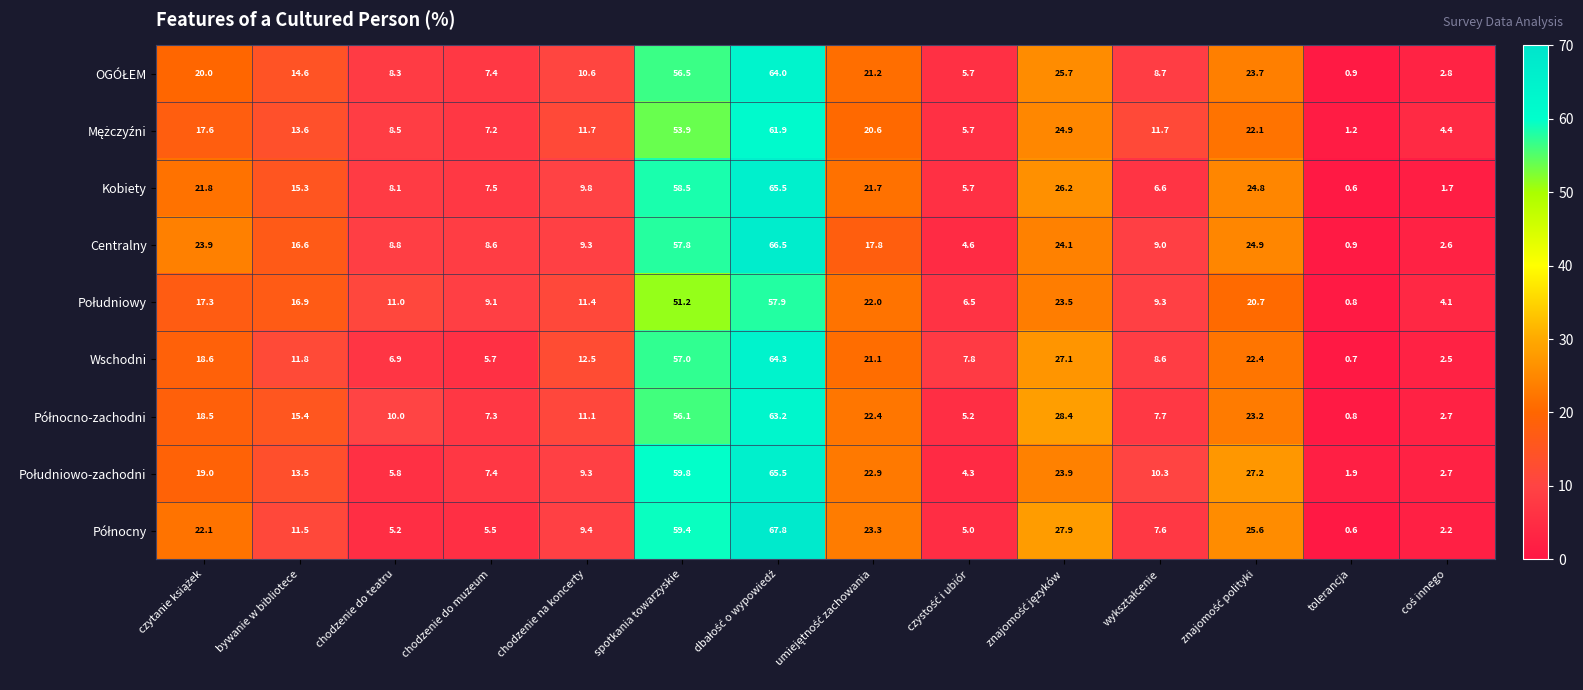

What is the maximum value shown in the chart?

67.8